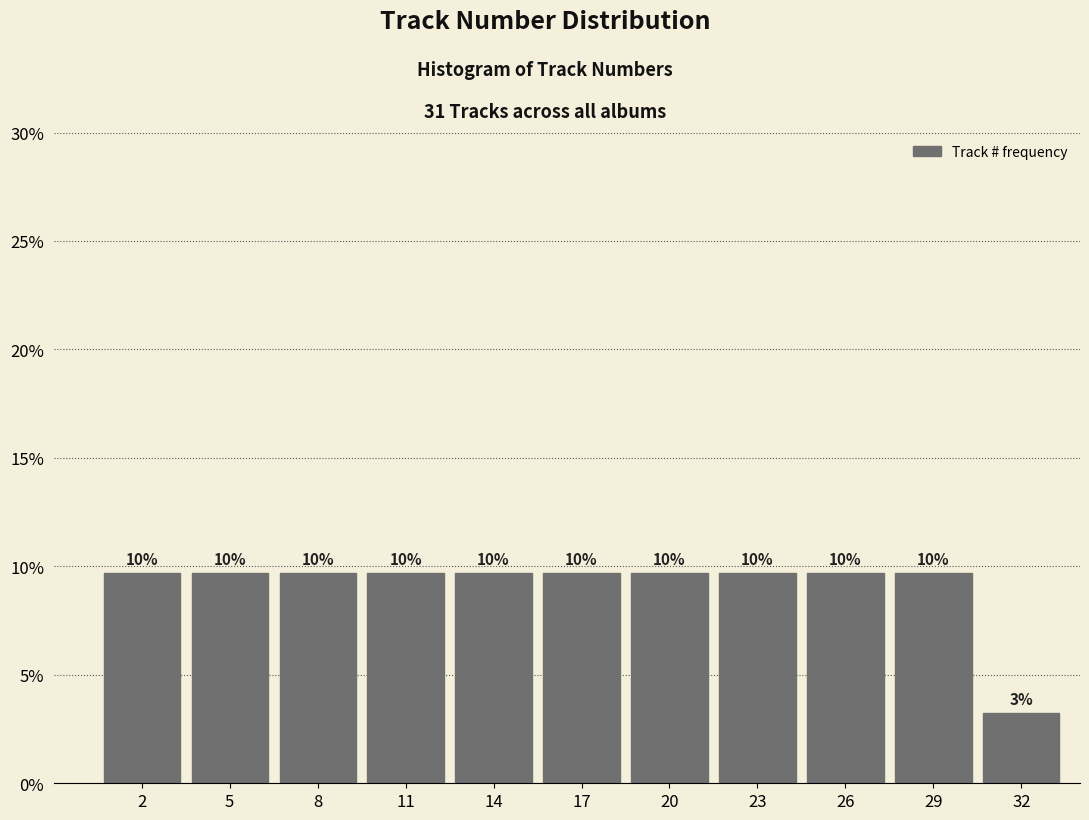

How many bars are there in total?

11